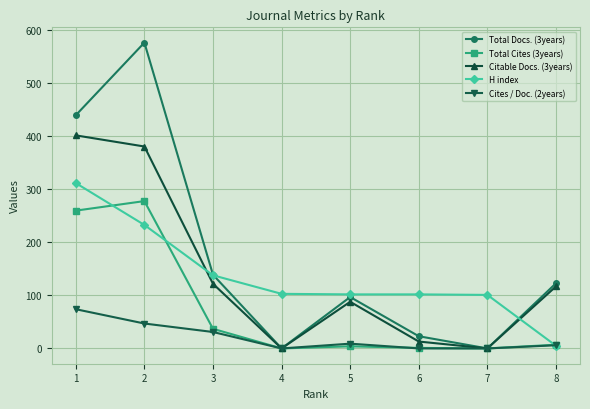

Between which two adjacent categories do Cites / Doc. (2years) and H index first intersect?

7 and 8